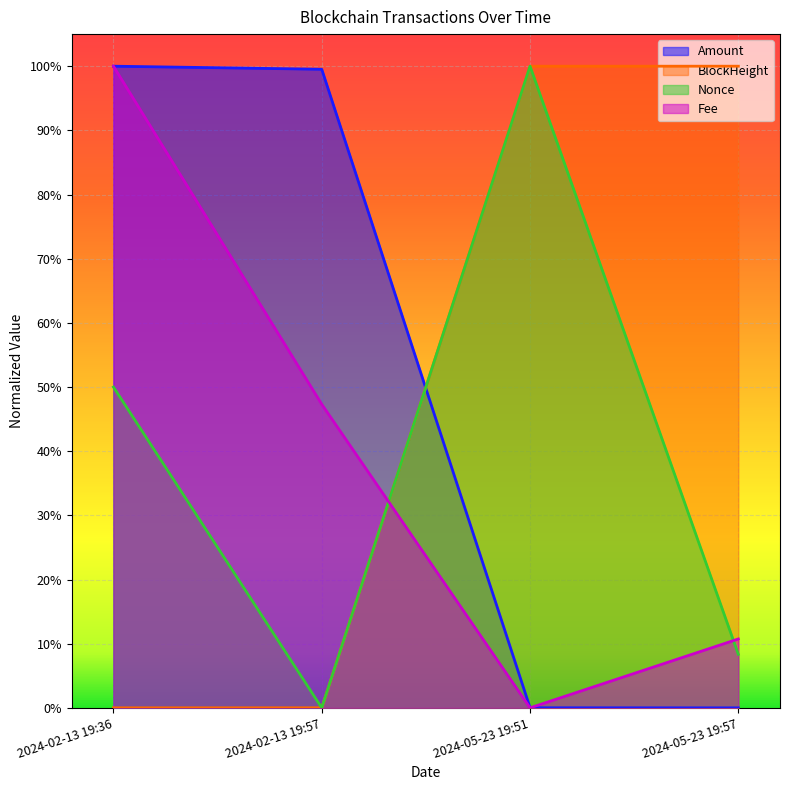

Reading left to right, what are all the values shown in this chart?

BlockHeight: 0.0	0.0	1.0	1.0
Nonce: 0.5	0.0	1.0	0.1
Fee: 1.0	0.5	0.0	0.1
Amount: 1.0	1.0	0.0	0.0